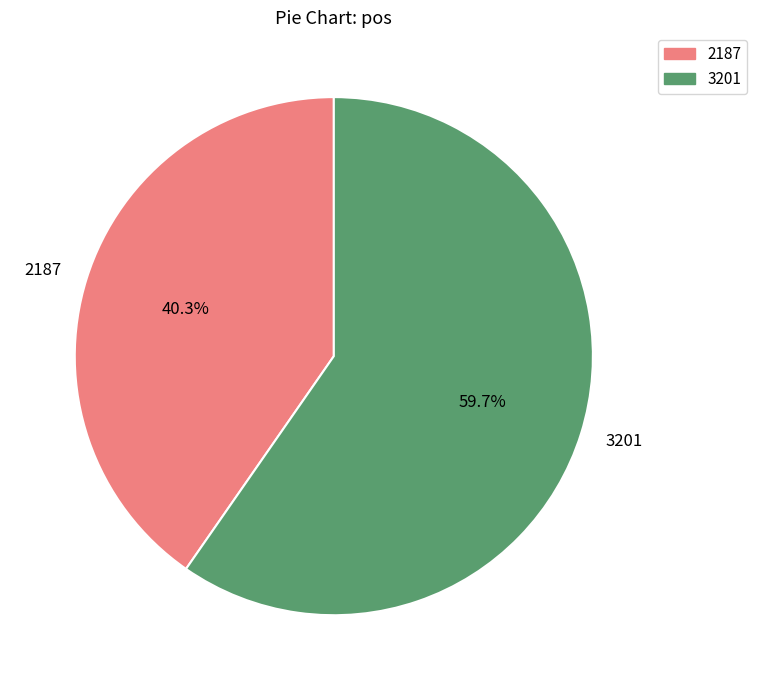

How many slices are in this pie chart?

2